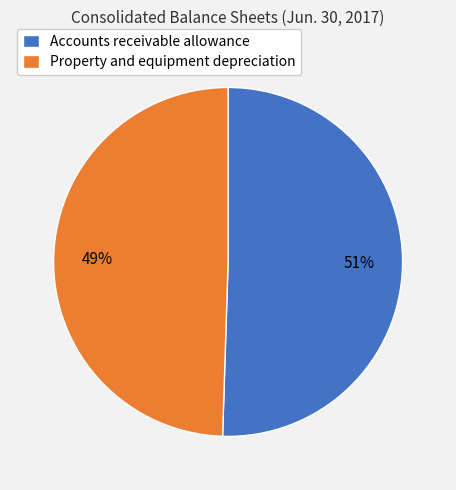

Which category has the smallest portion of the pie?

Property and equipment depreciation